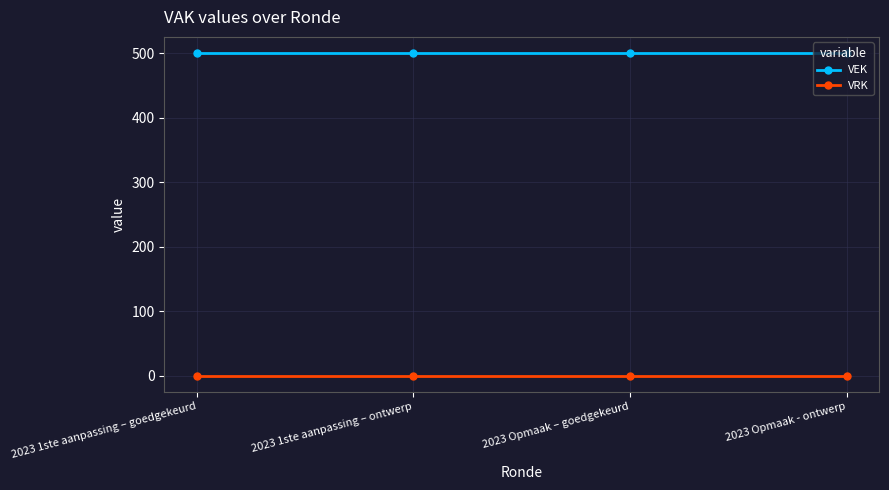

What value does the VEK series have at 2023 1ste aanpassing – goedgekeurd?

500